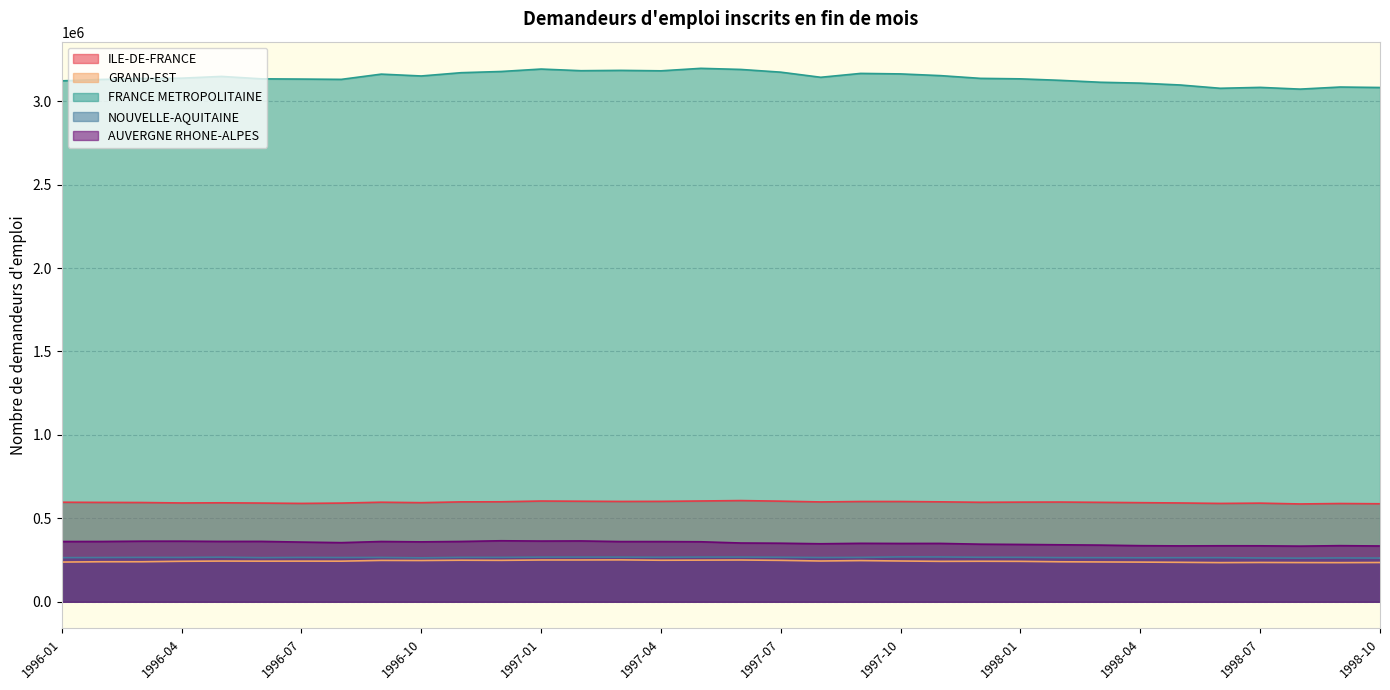

Is it true that FRANCE METROPOLITAINE equals 3135500 at 1996-03?

True